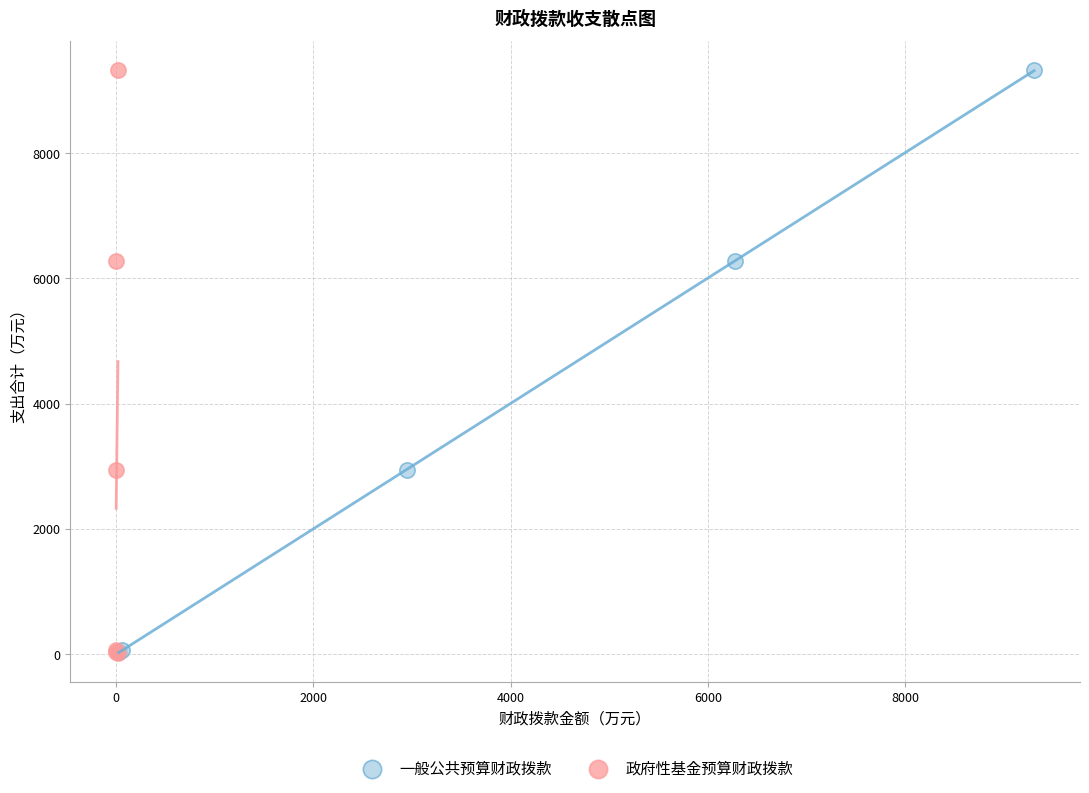

What are all the series names shown in the legend?

一般公共预算财政拨款, 政府性基金预算财政拨款